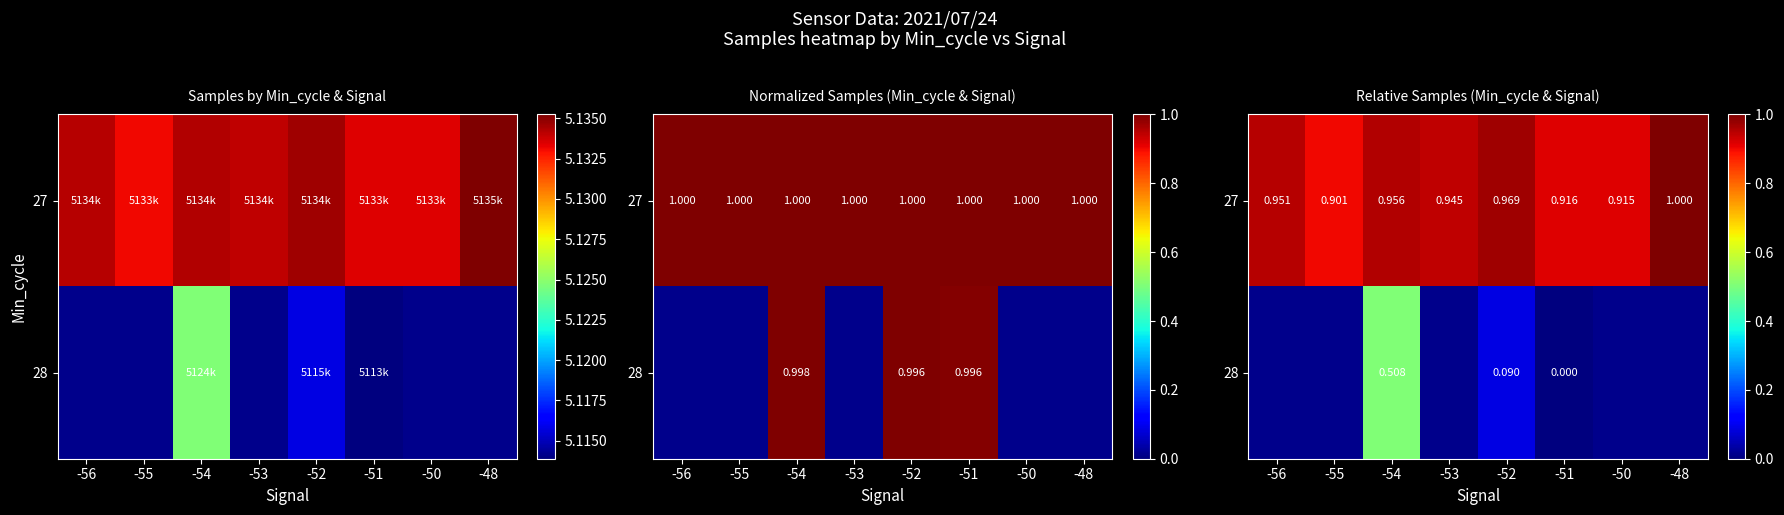

List the labels in order of 27 value, largest first.

-48, -52, -54, -56, -53, -51, -50, -55